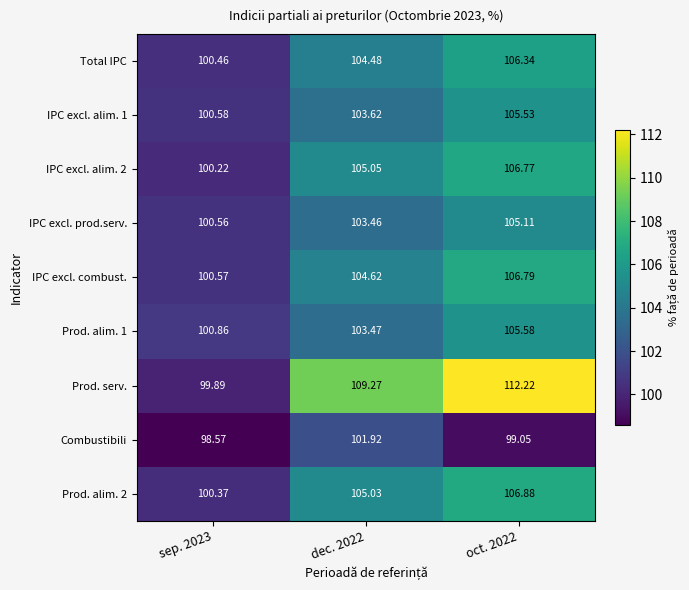

Which series has the widest spread of values?

Prod. serv.